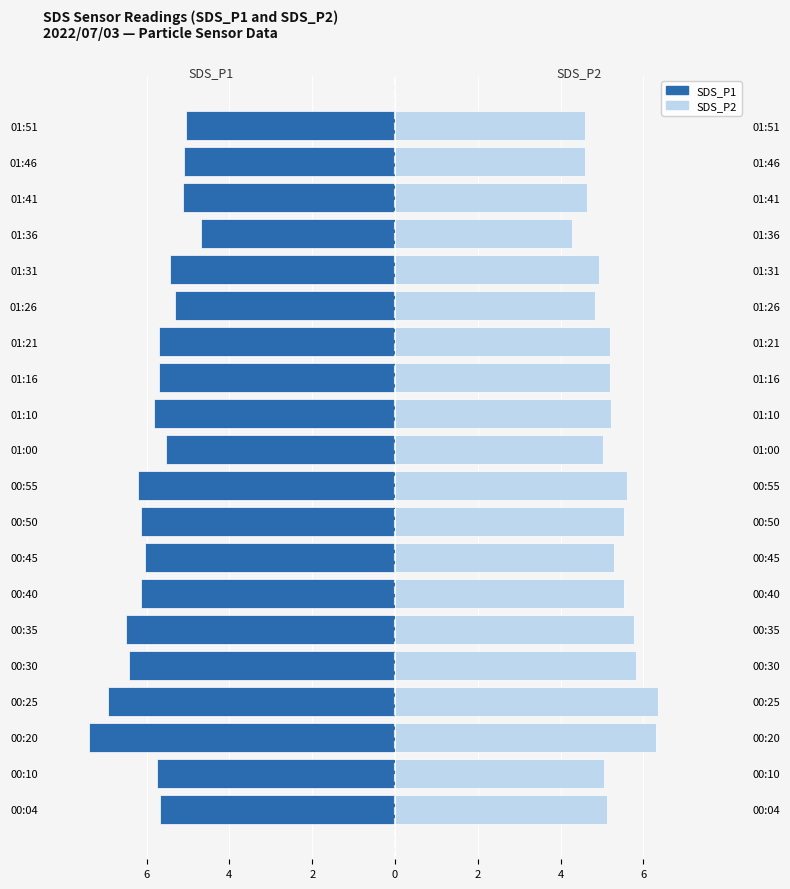

How many values in the SDS_P1 series are below -5?

19